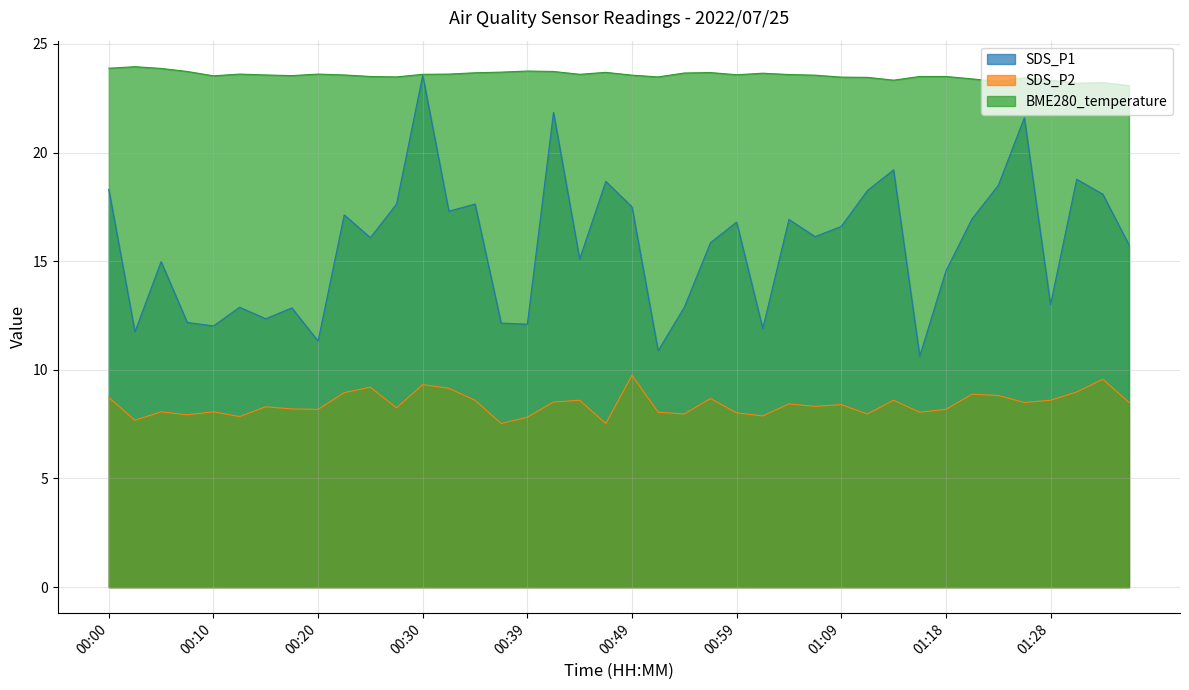

What is the greatest value displayed?

23.9